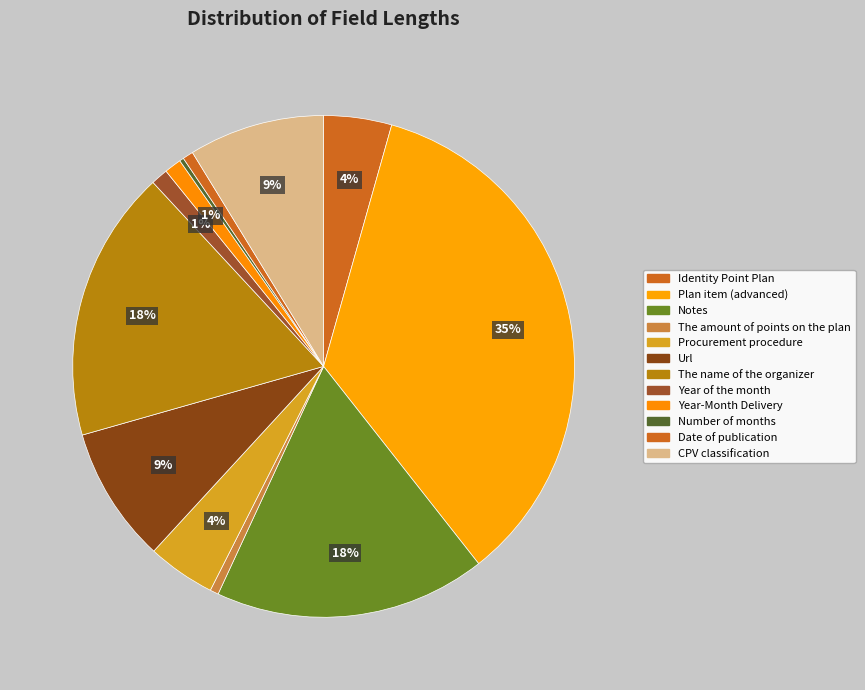

Count the number of slices in the pie.

12